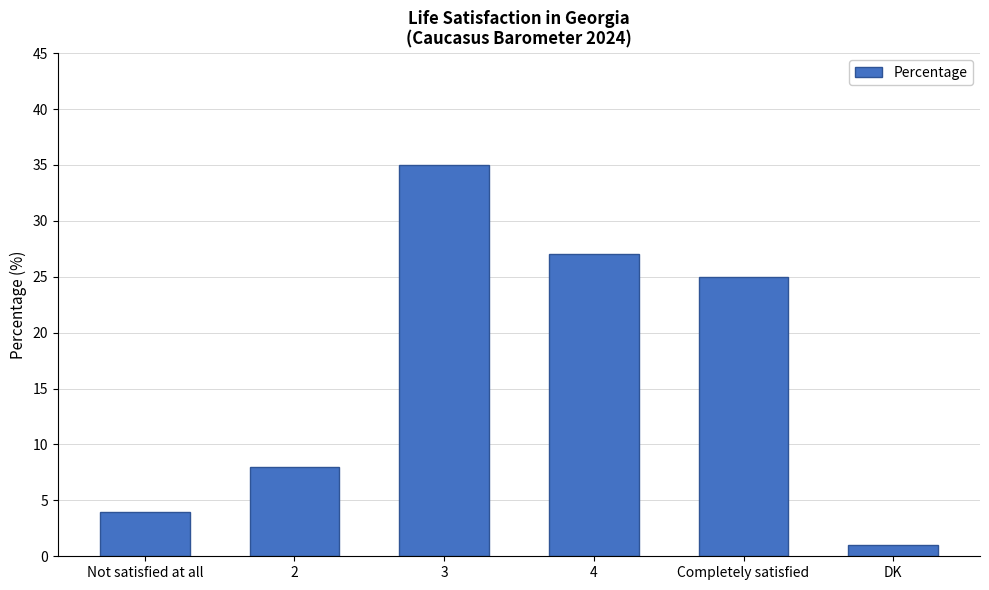

How many series are shown in this chart?

1